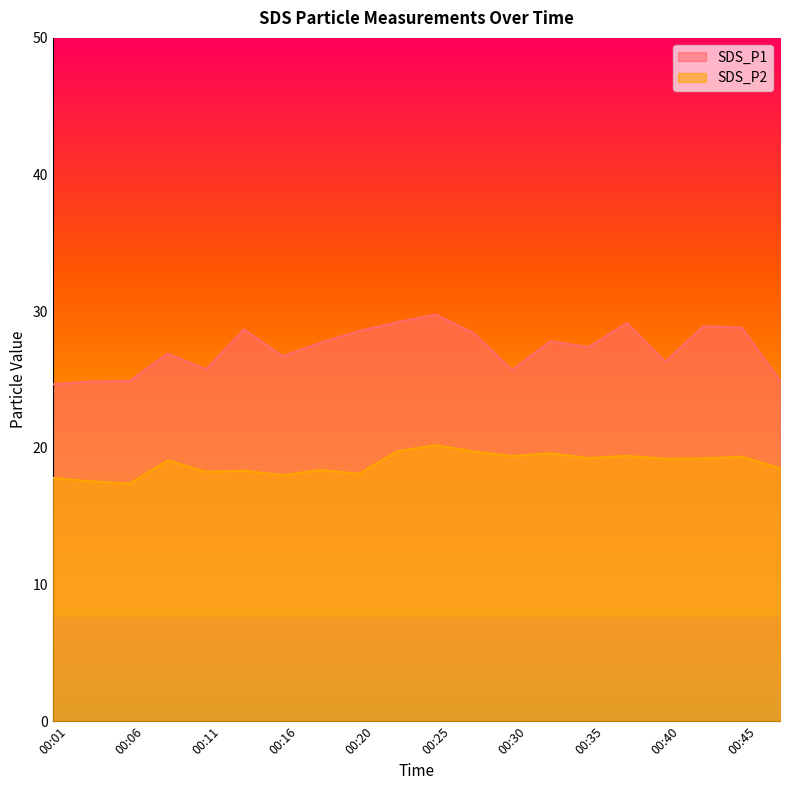

At which category does SDS_P2 reach its first local peak?

00:08